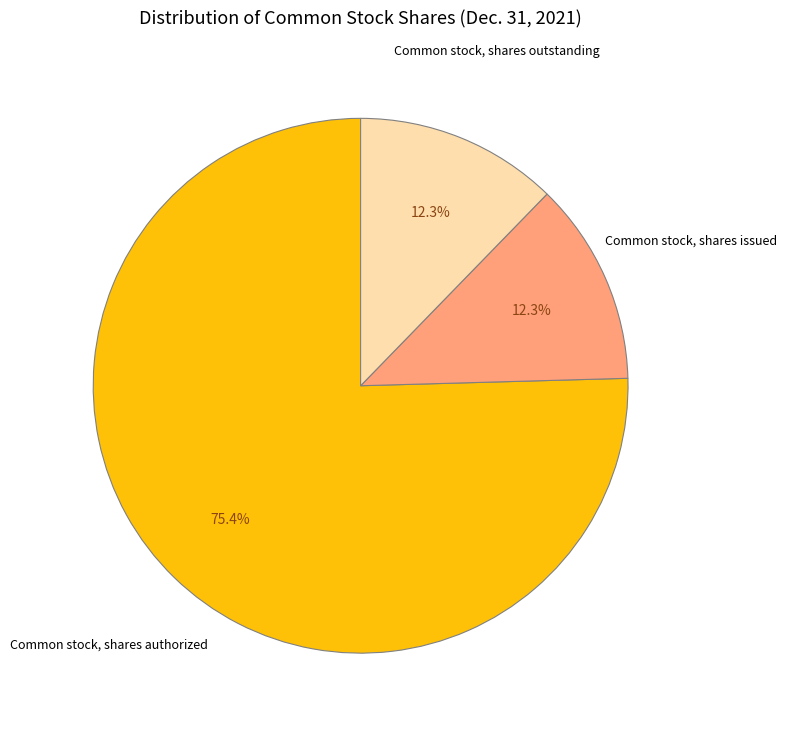

The Common stock, shares outstanding slice represents 12% of the pie. True or false?

True